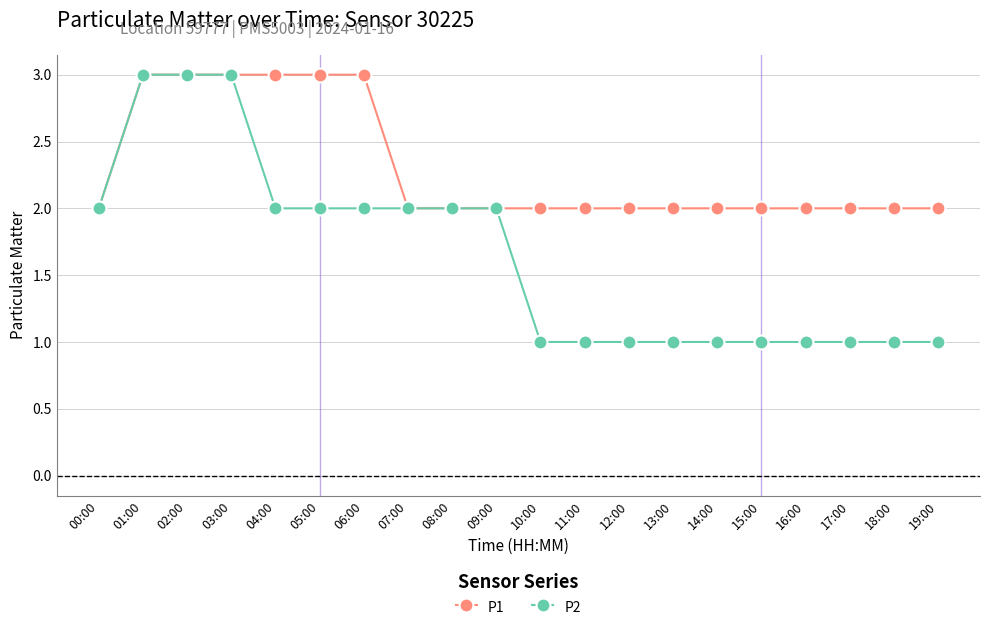

Which series has the widest spread of values?

P2